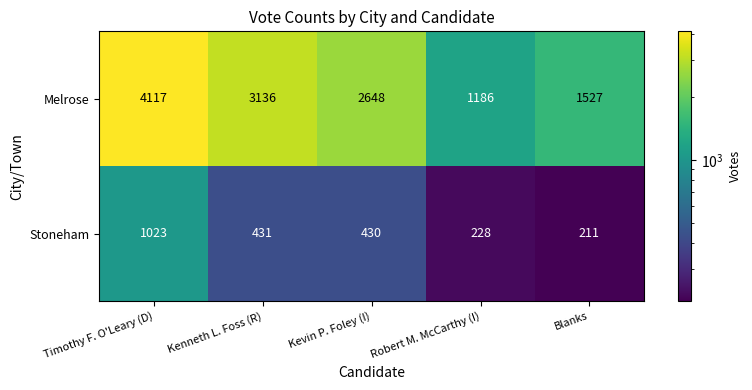

Which category has the lowest value across all series?

Blanks